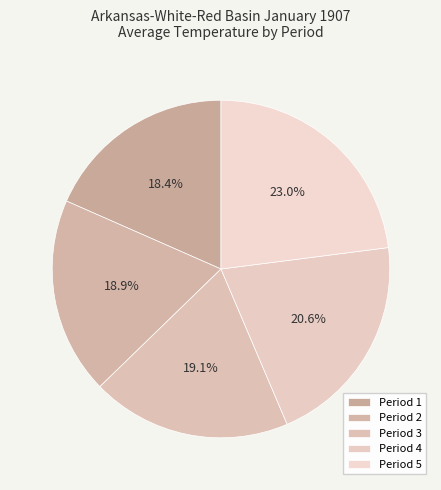

Does Period 1 represent more than half of the total?

No